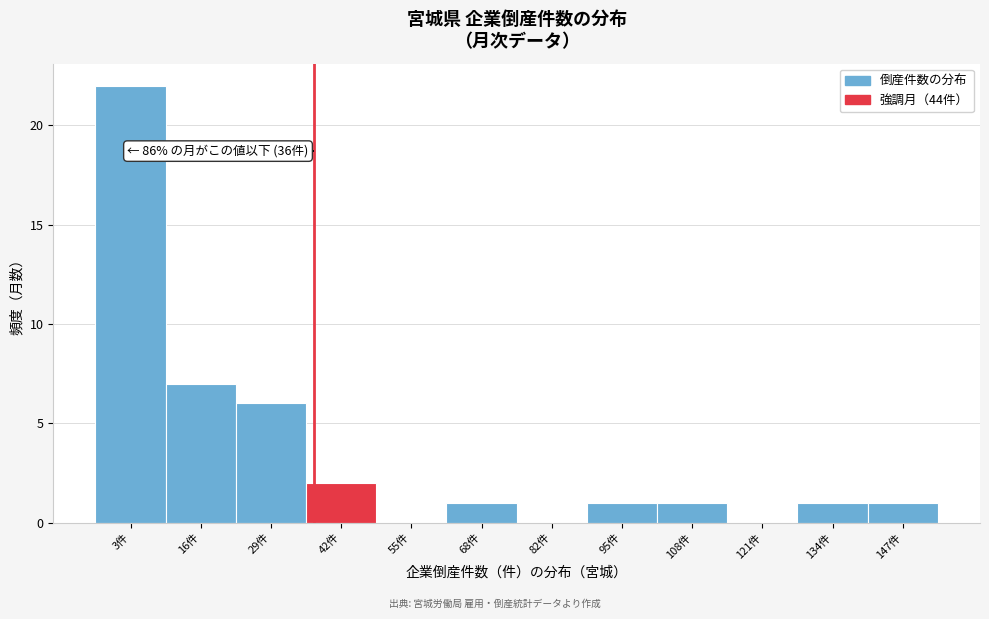

Reading right to left, transcribe all the data shown in this chart.

147件=1	134件=1	121件=0	108件=1	95件=1	82件=0	68件=1	55件=0	42件=2	29件=6	16件=7	3件=22